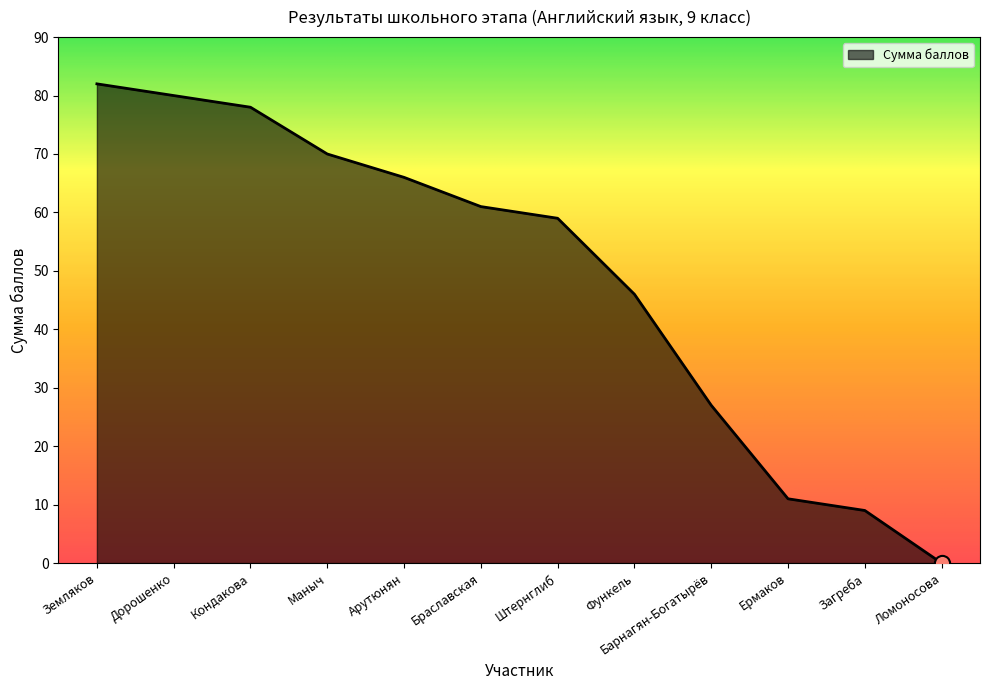

Between Ломоносова and Земляков, which is larger?

Земляков